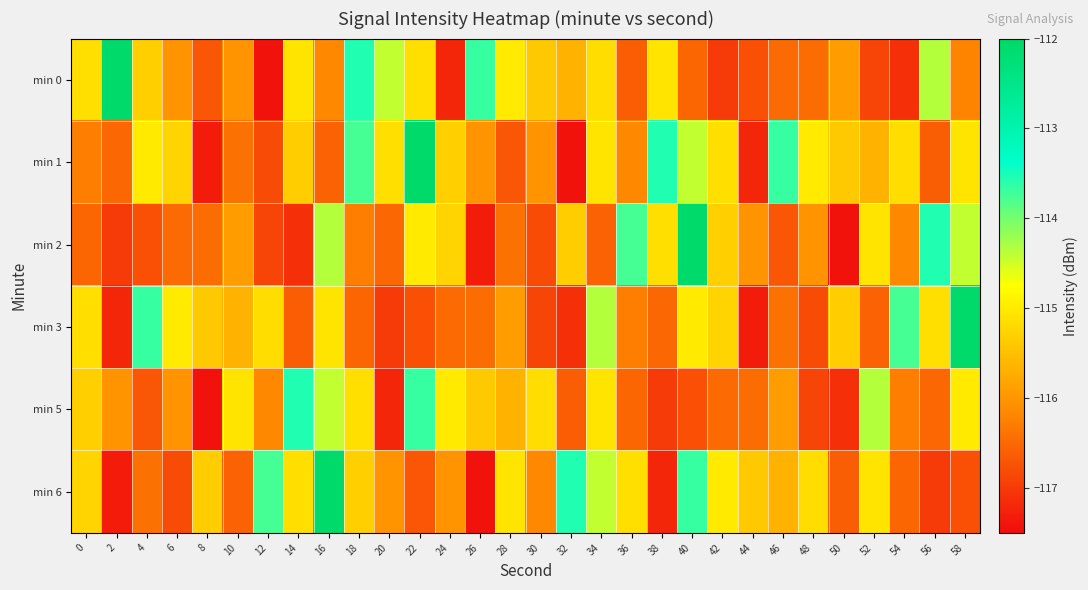

At which category is the sum across all series the highest?

40